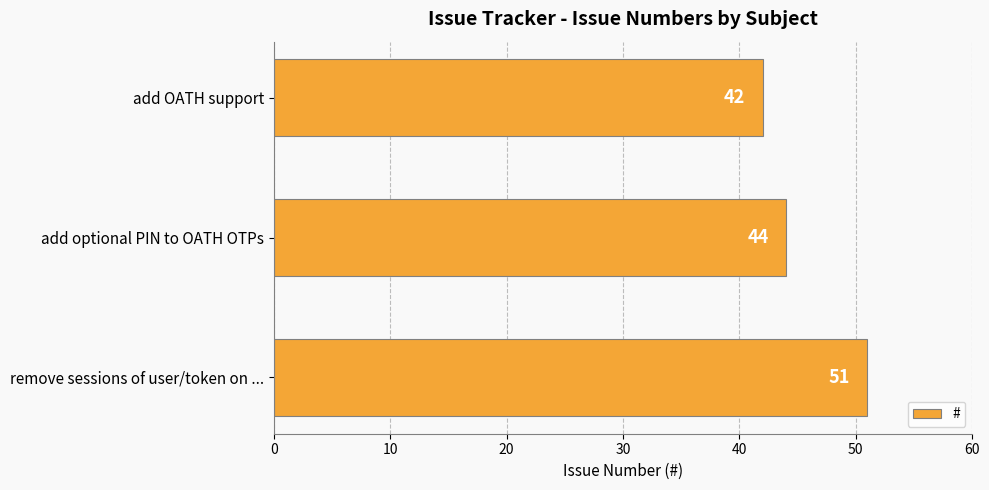

What is the average value?

46